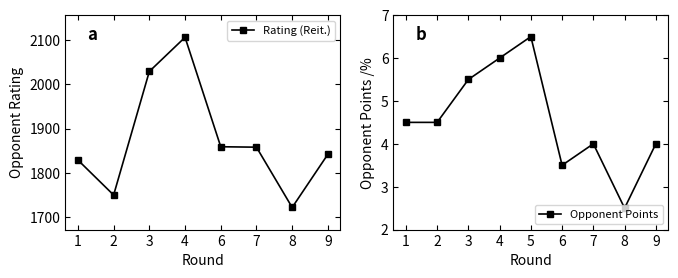

Where is the first local maximum for Opponent Points?

5